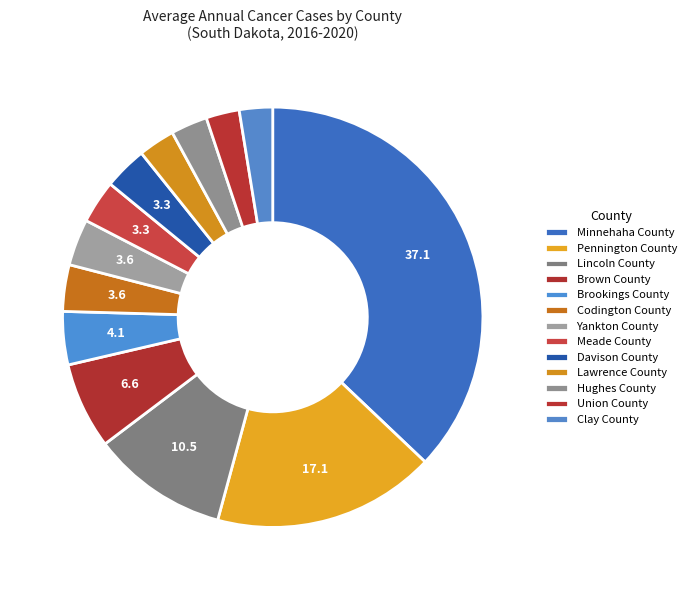

Count the number of slices in the pie.

13